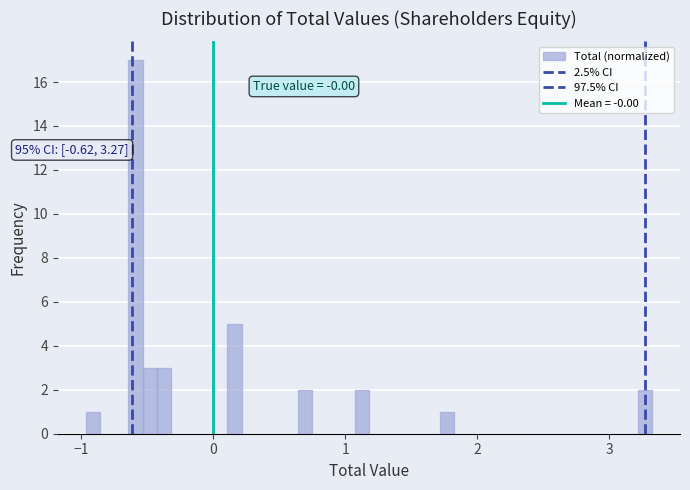

Read against the x-axis, roughly where is the centre of the tallest bar?

-0.6